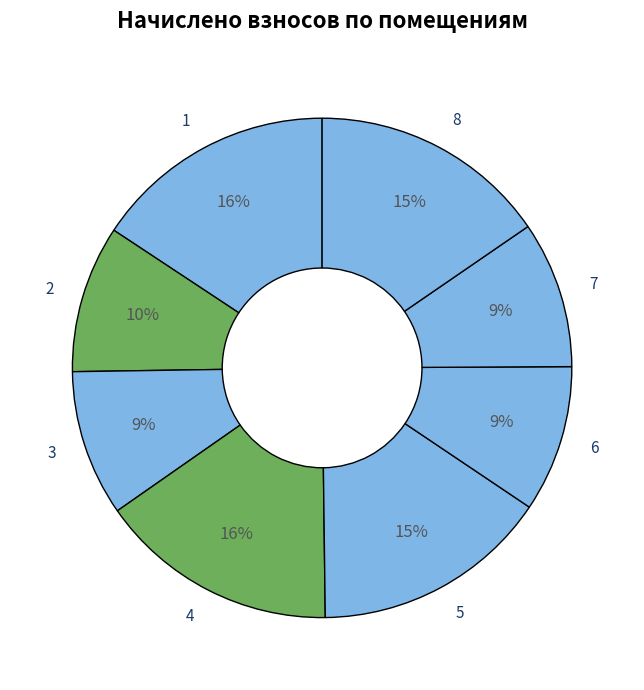

To the nearest percent, what is the combined percentage of 1 and 6?

25%